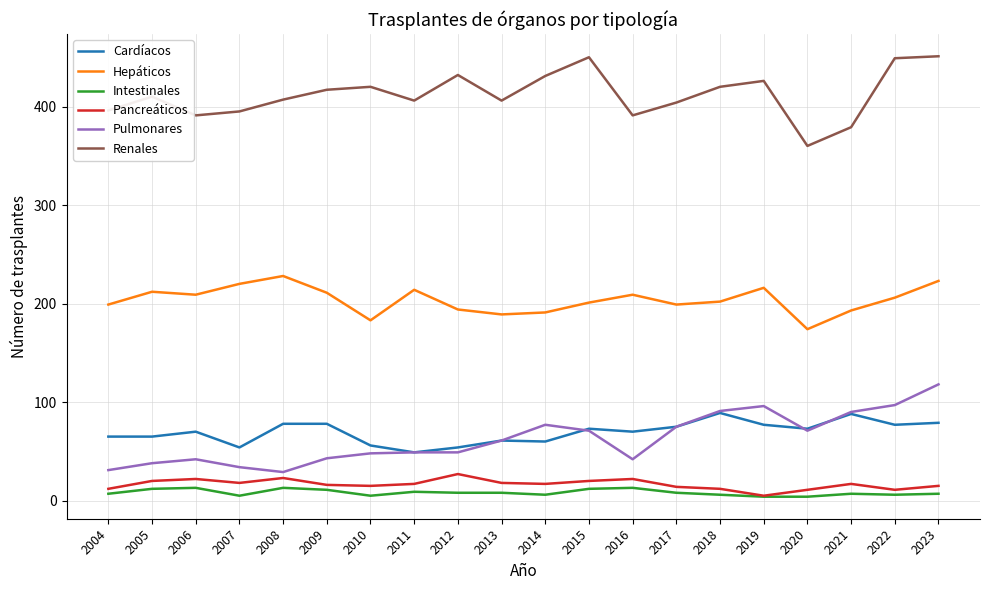

Which series changed the most between 2008 and 2023?

Pulmonares